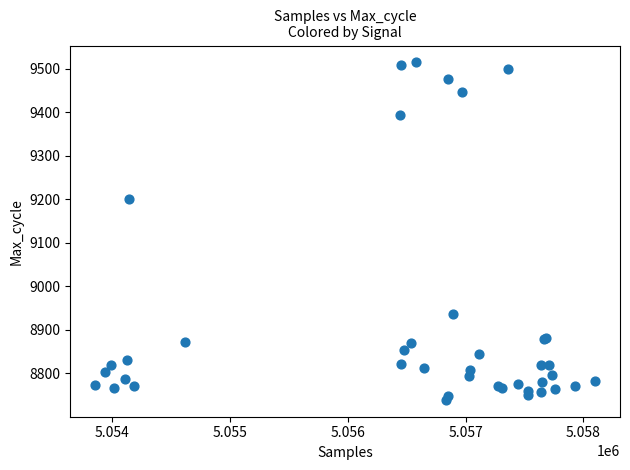

What Y value in the scatter plot is closest to 9126?

9200